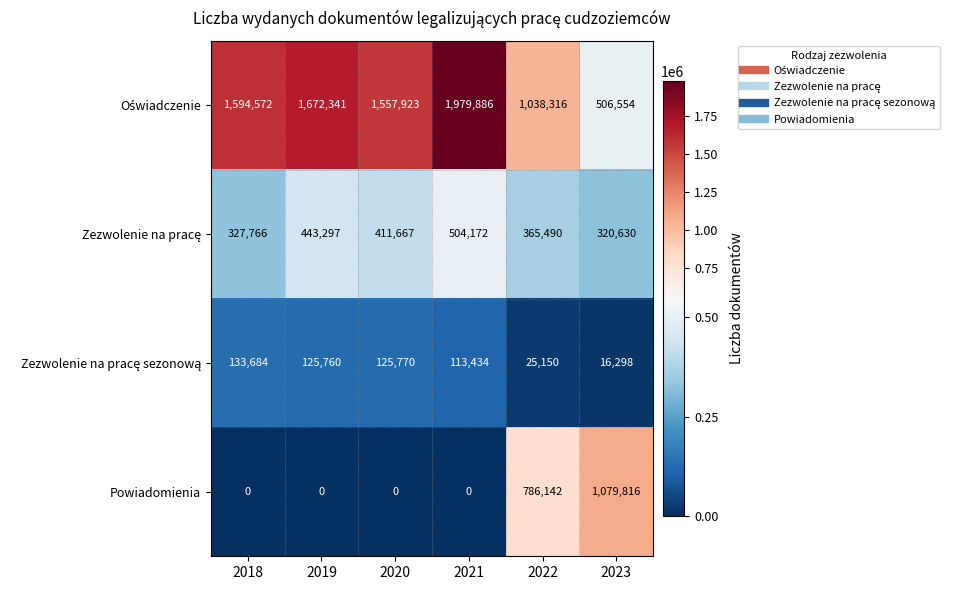

Count the number of data series in this chart.

4